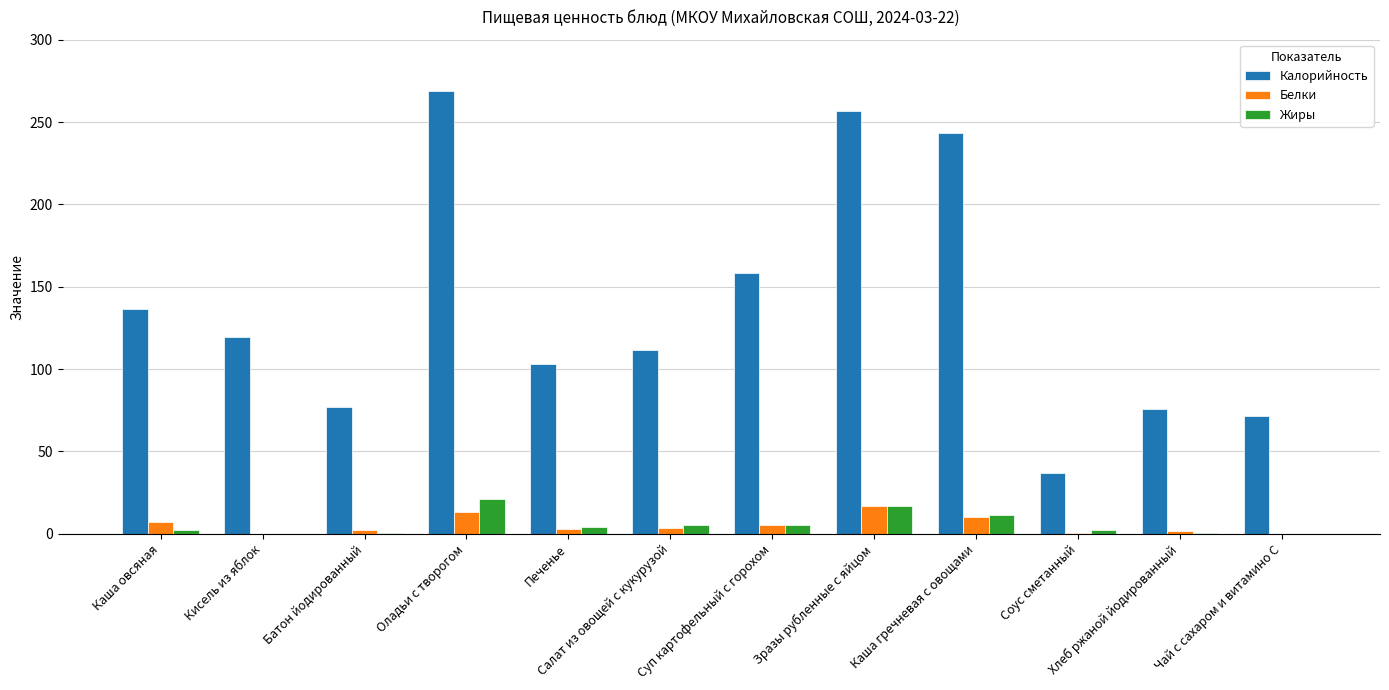

What is the sum of all Белки values?

64.2